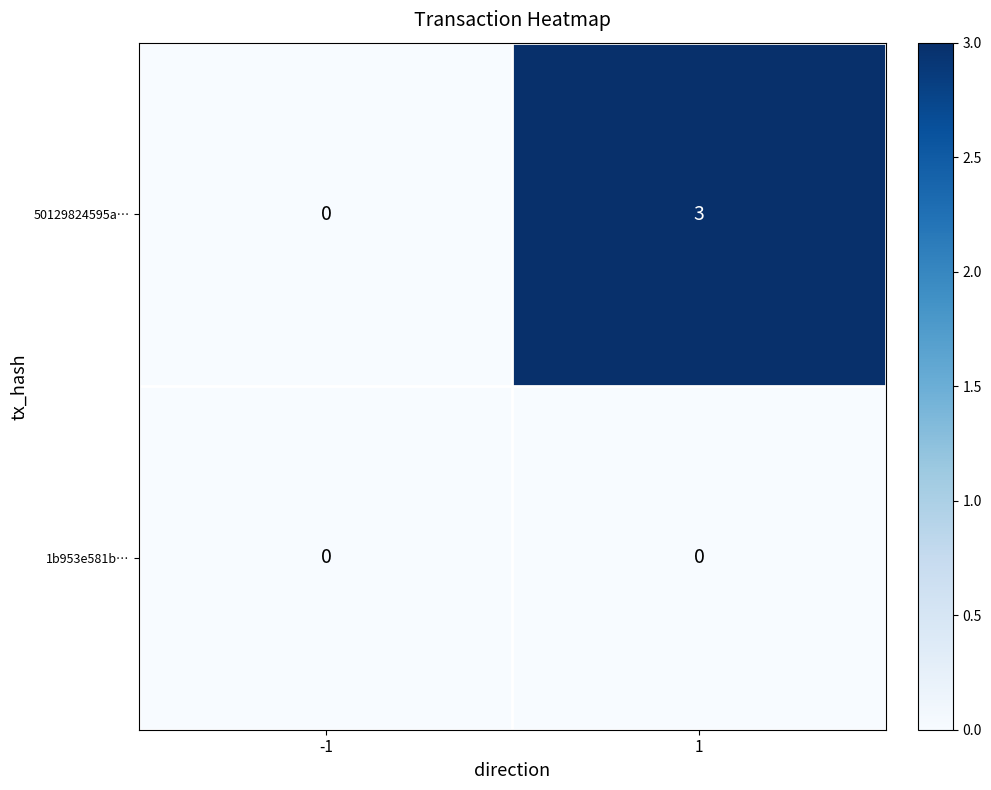

What value does the 50129824595a… series have at 1?

3